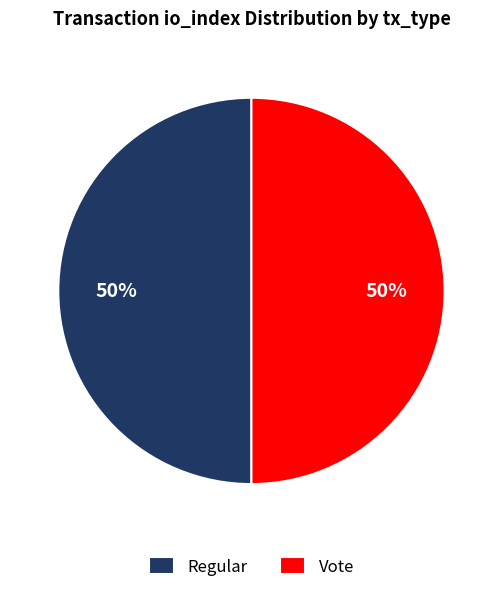

To the nearest percent, what is the average slice percentage?

50%